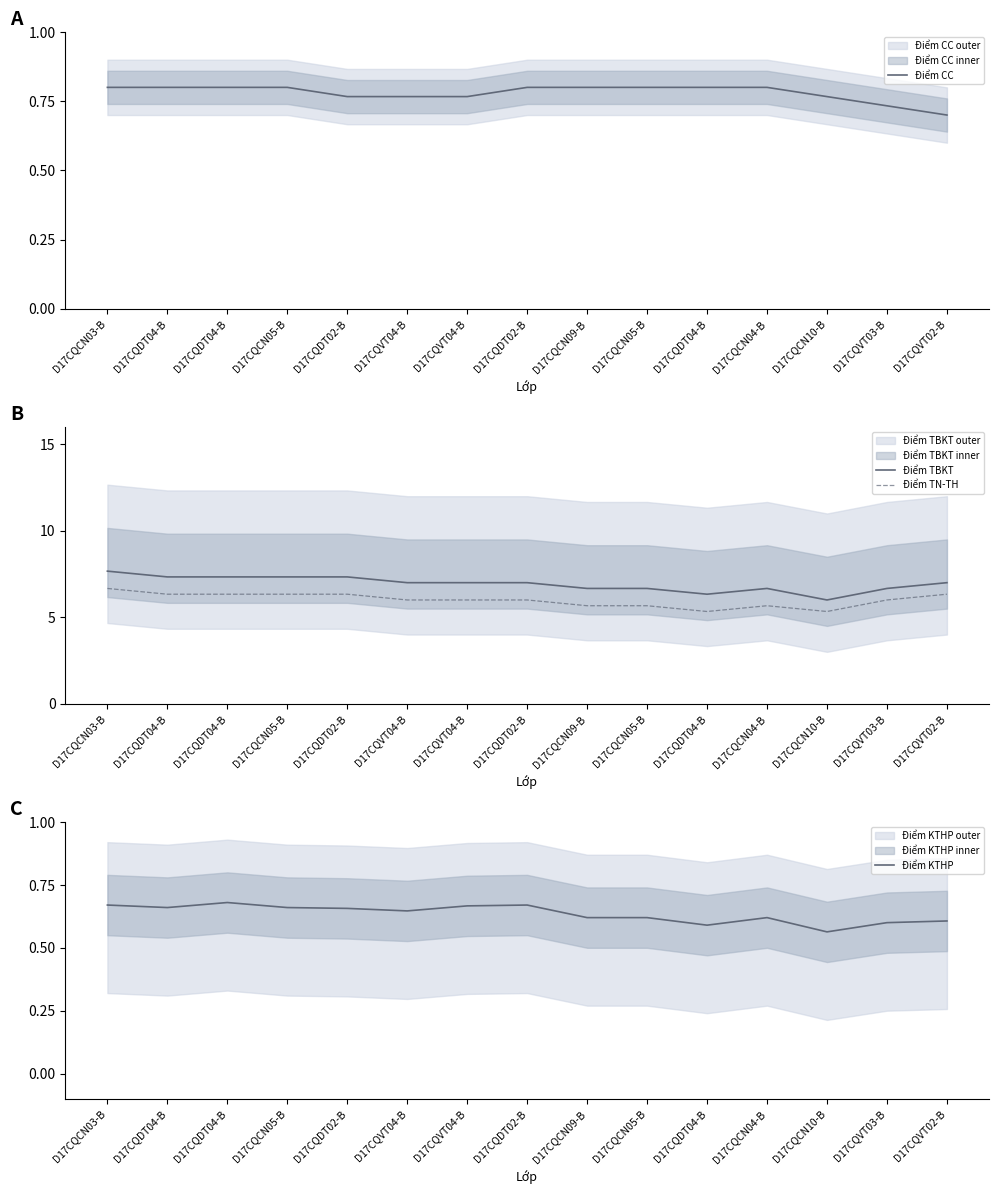

Reading left to right, extract all data points from this chart.

Điểm CC: 0.8	0.8	0.8	0.8	0.8	0.8	0.8	0.8	0.8	0.8	0.8	0.8	0.8	0.7	0.7
Điểm TBKT: 7.7	7.3	7.3	7.3	7.3	7.0	7.0	7.0	6.7	6.7	6.3	6.7	6.0	6.7	7.0
Điểm TN-TH: 6.7	6.3	6.3	6.3	6.3	6.0	6.0	6.0	5.7	5.7	5.3	5.7	5.3	6.0	6.3
Điểm KTHP: 0.7	0.7	0.7	0.7	0.7	0.6	0.7	0.7	0.6	0.6	0.6	0.6	0.6	0.6	0.6